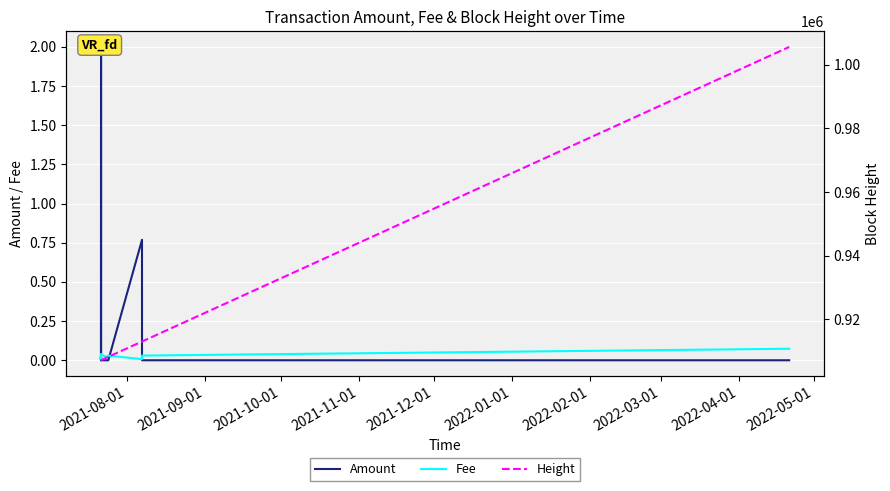

The Amount series shows 0.0 at 2022-02-01. True or false?

True